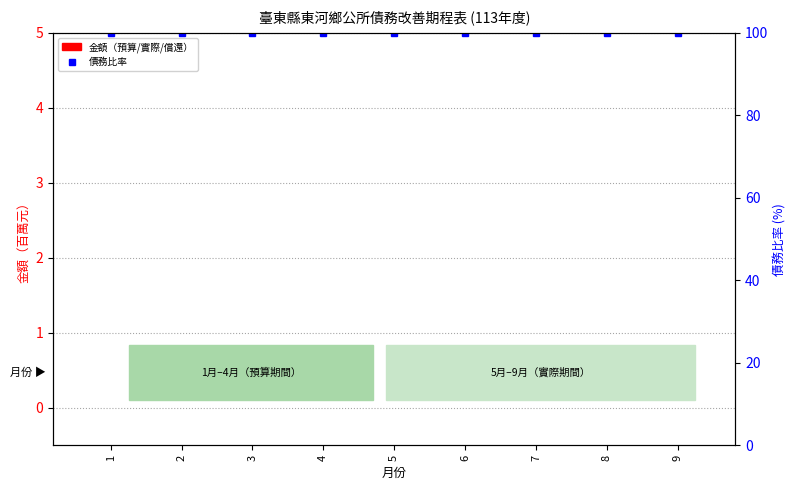

Where is 債務比率 nearest to the value 100?

1